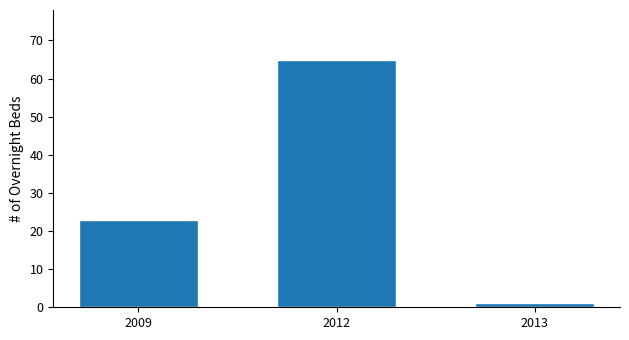

Count the number of data series in this chart.

1